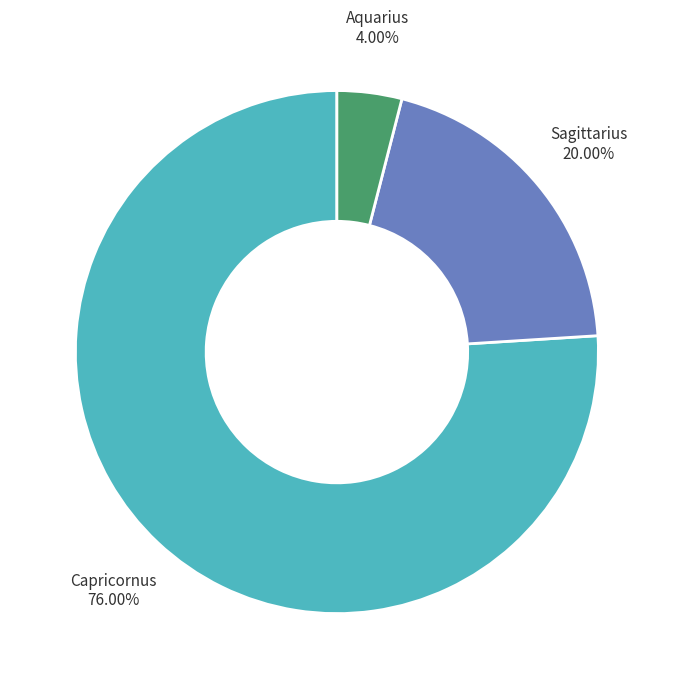

Does any single category account for the majority?

Yes